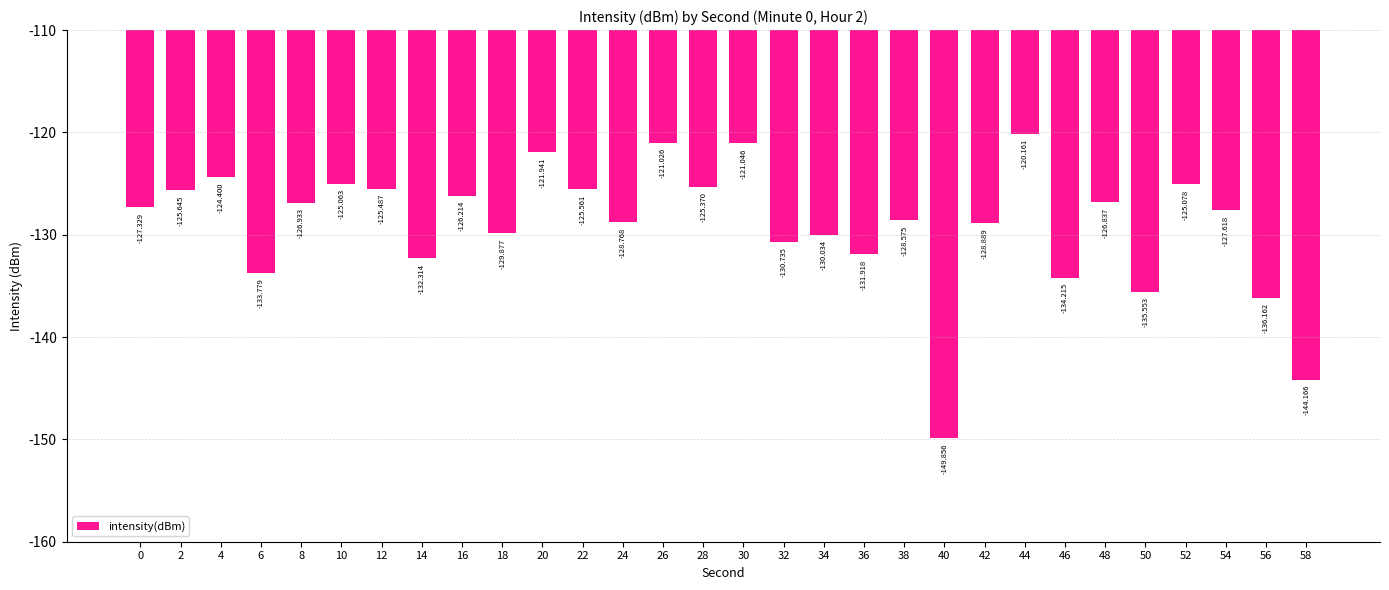

Does the chart contain stacked bars?

No